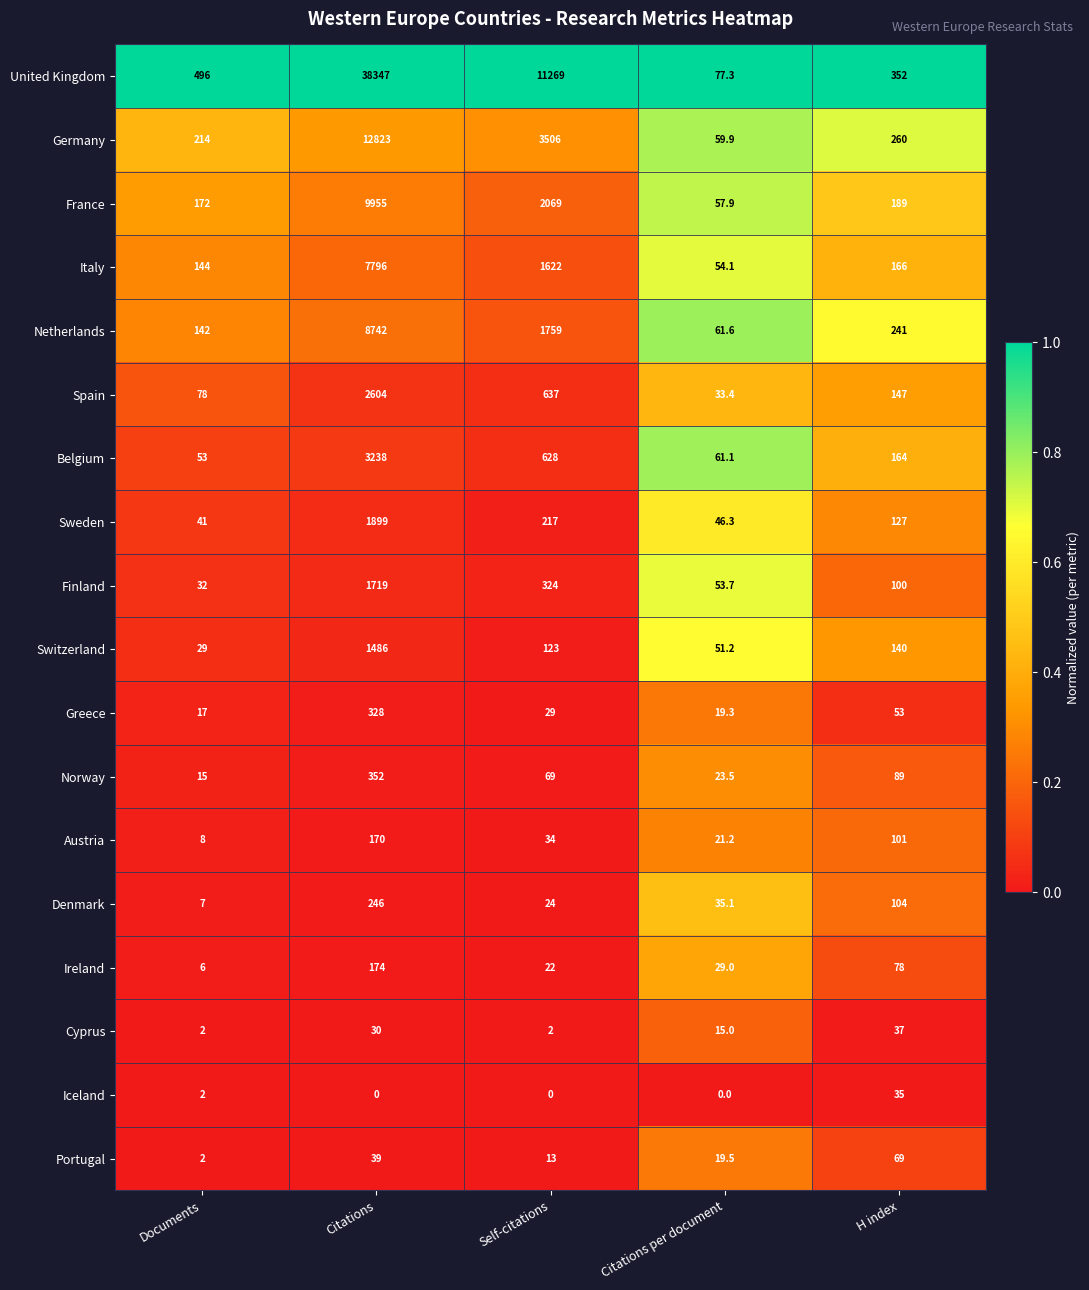

What is the sum of all Cyprus values?

86.0